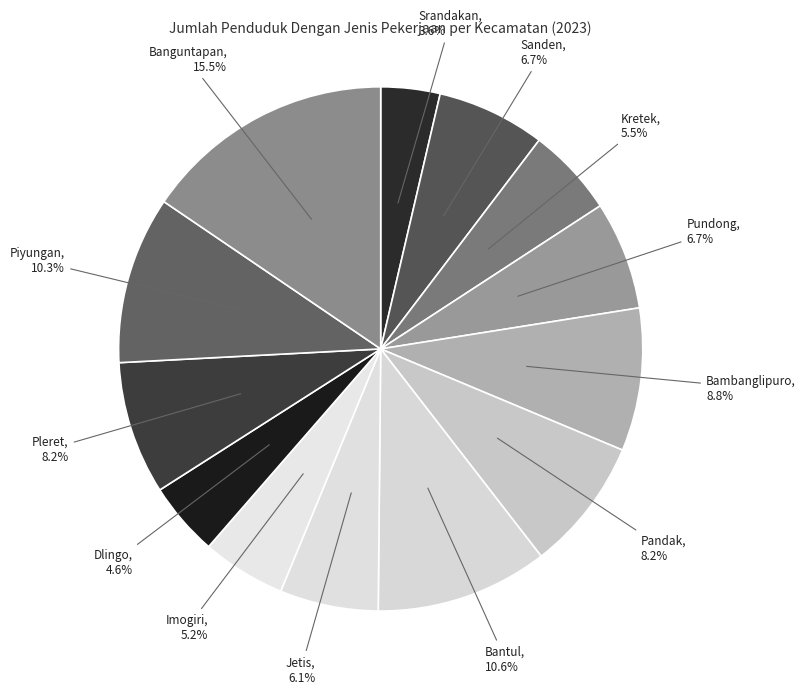

How many segments does this pie chart have?

13